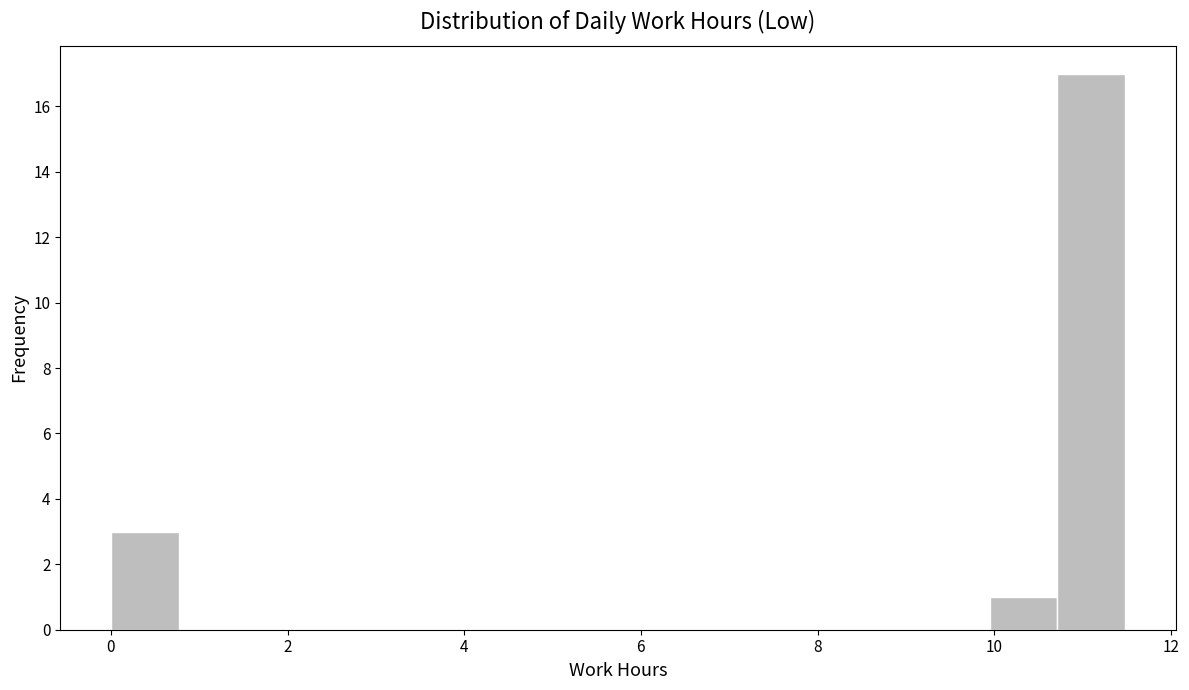

Read against the x-axis, roughly where is the centre of the tallest bar?

11.0